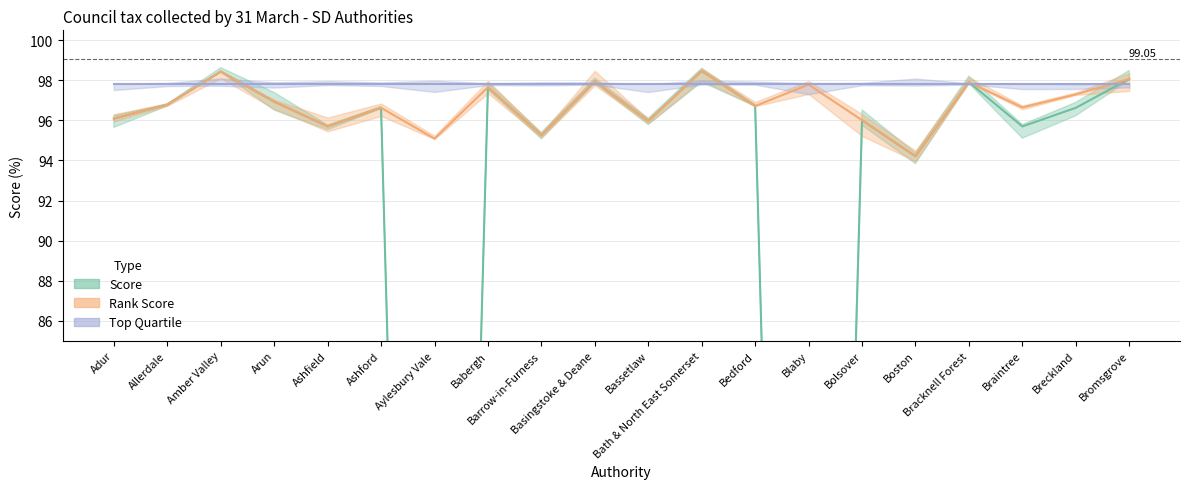

True or false: Rank Score and Score cross at least once.

False